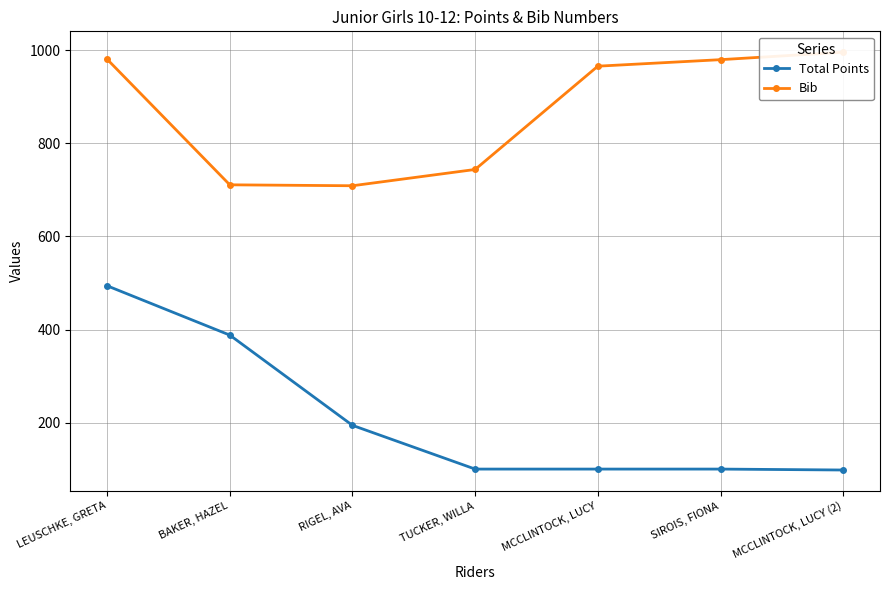

What is the maximum value shown in the chart?

996